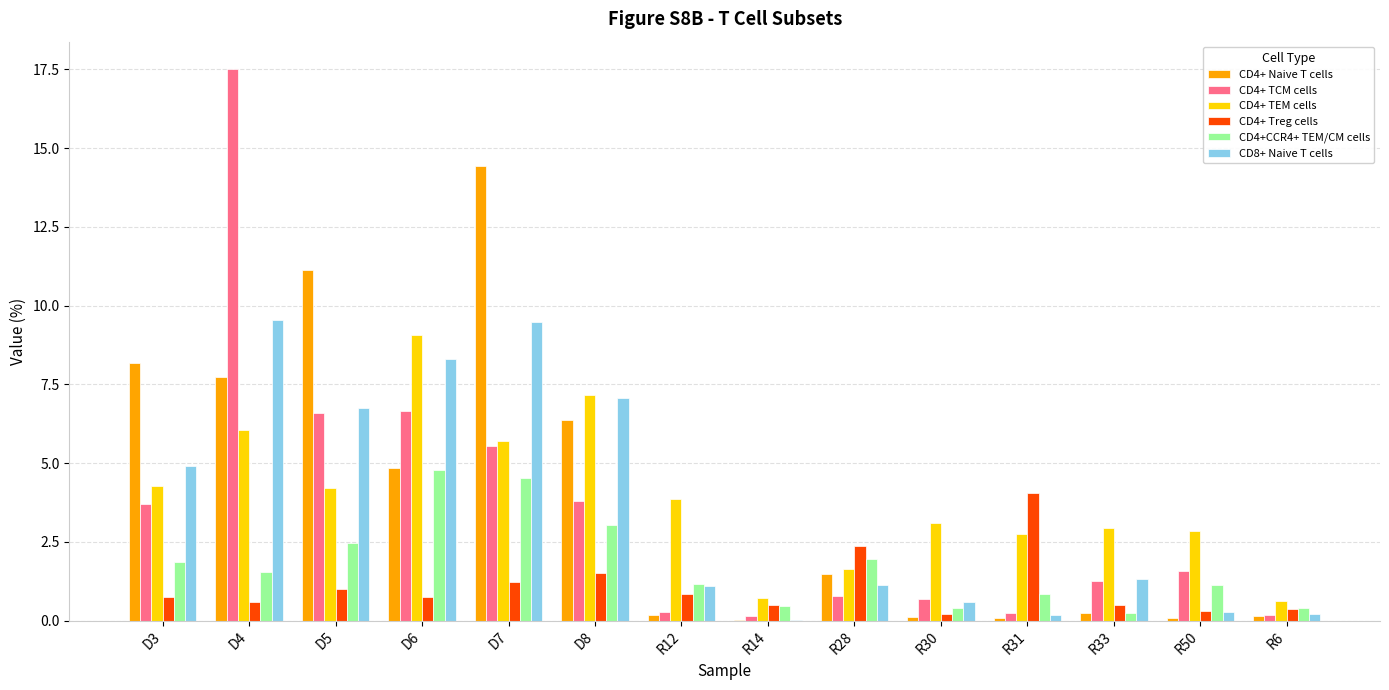

Which series changed the most between D7 and R28?

CD4+ Naive T cells